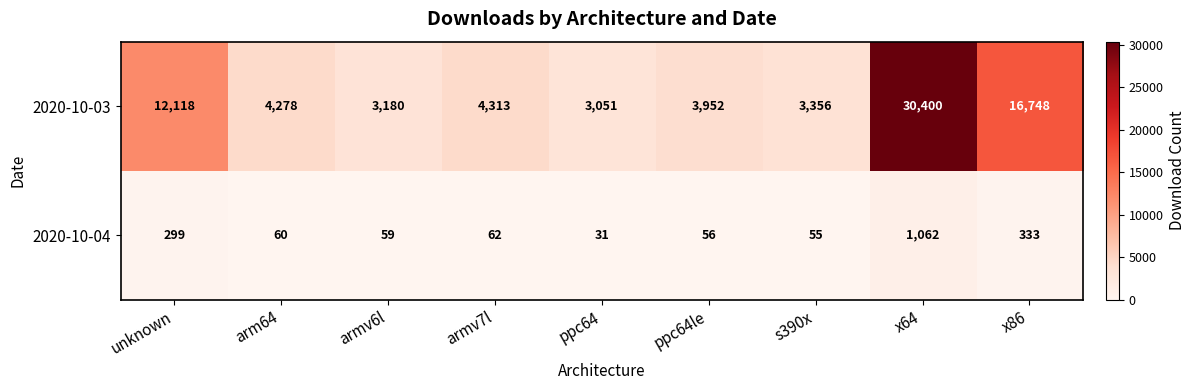

List the series in order of their peak value, lowest first.

2020-10-04, 2020-10-03